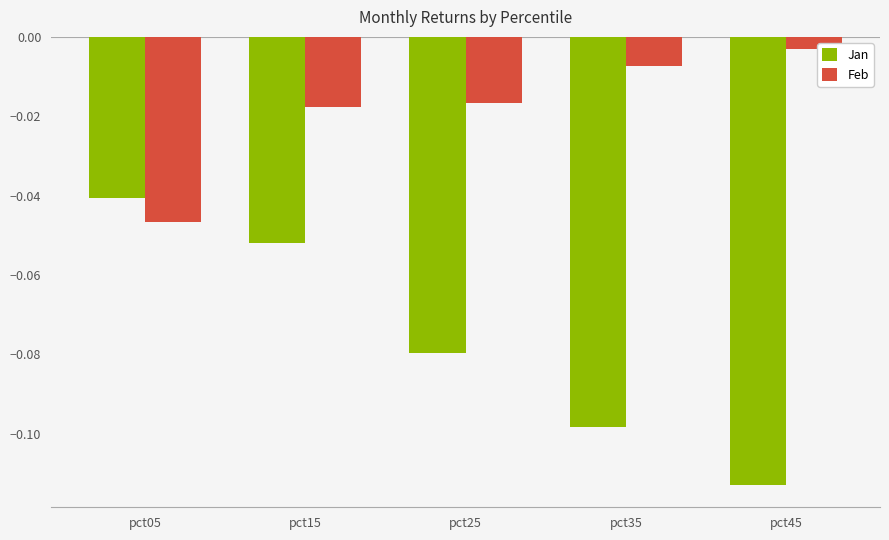

Is it true that Jan equals -0.0 at pct35?

False